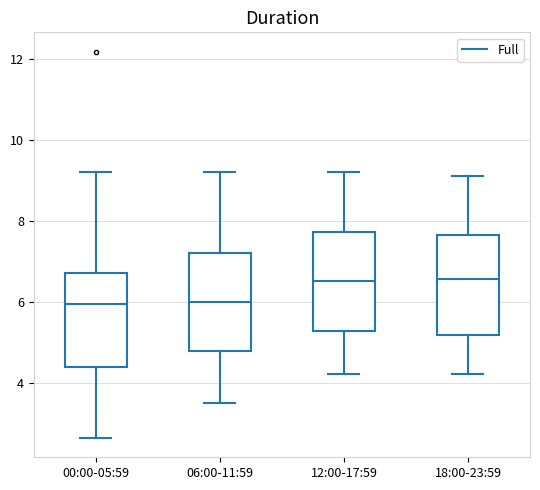

Where does the upper whisker of the box for 00:00-05:59 end on the y-axis? The values are not printed on the chart, so give them approximately, as read against the axis.

9.2